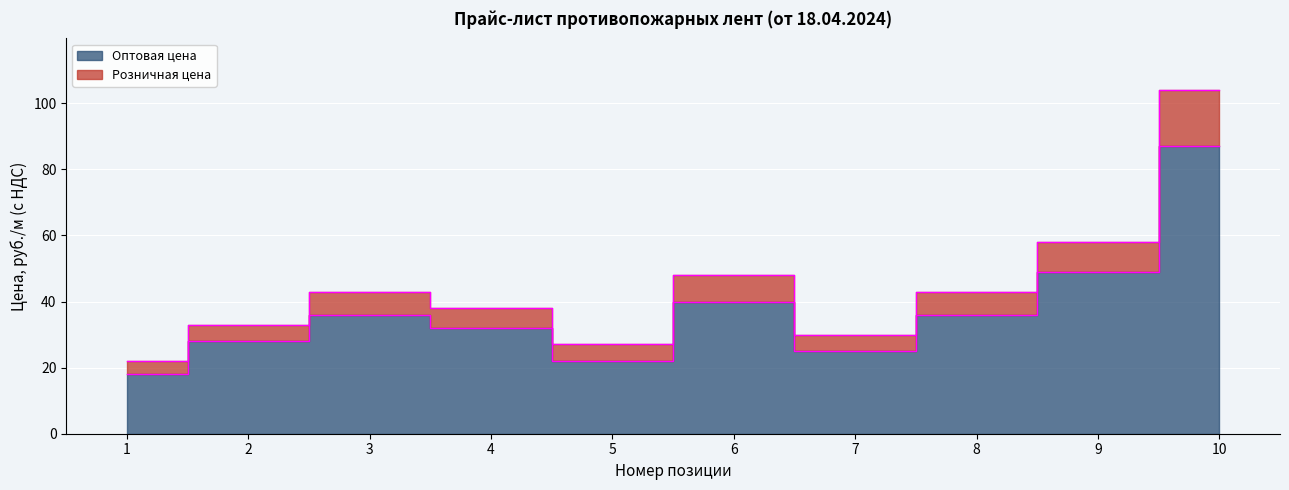

The Розничная цена series shows 104 at 10. True or false?

True